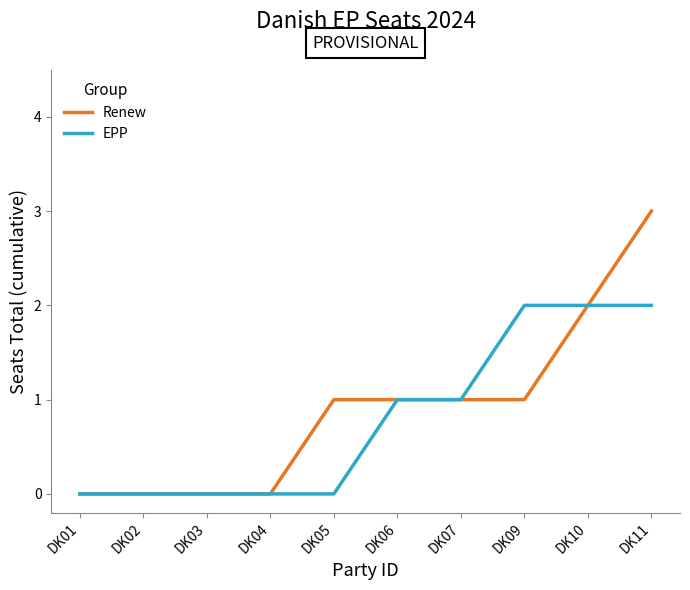

True or false: EPP has a value of 0 at DK04.

True